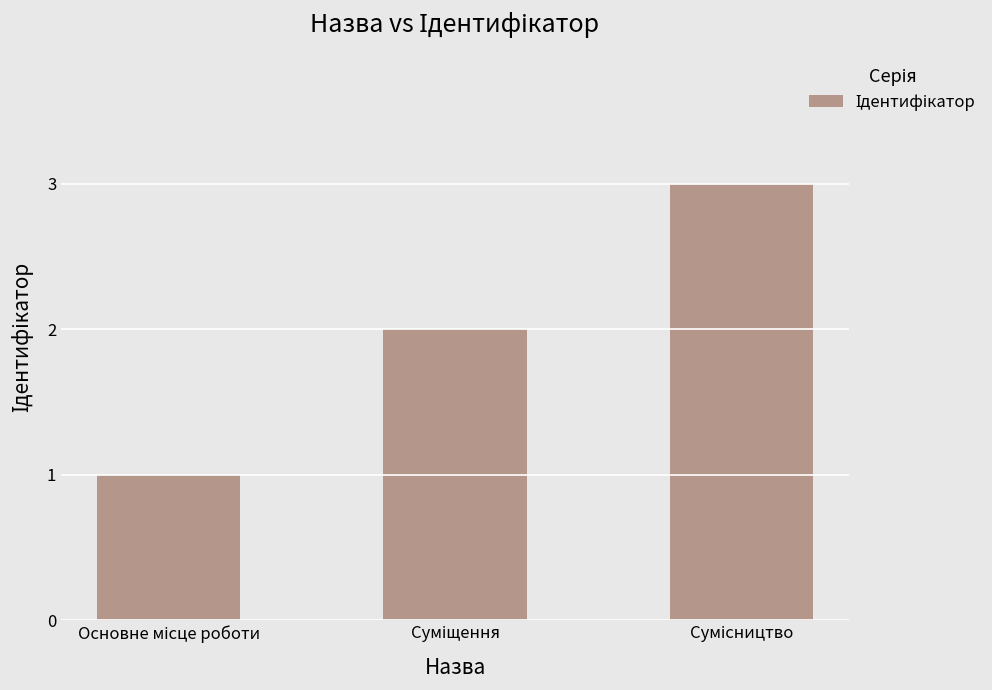

What is the greatest value displayed?

3